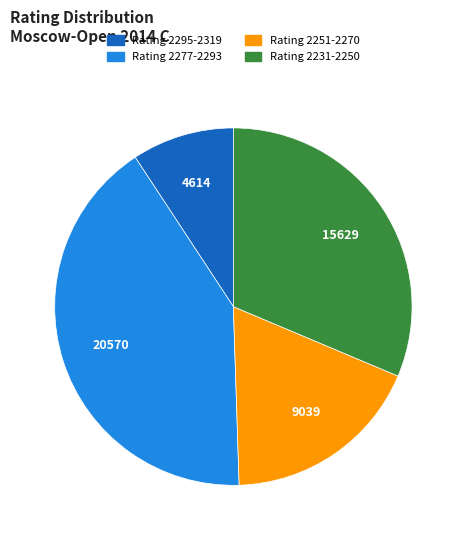

Is there a majority slice in this chart?

No